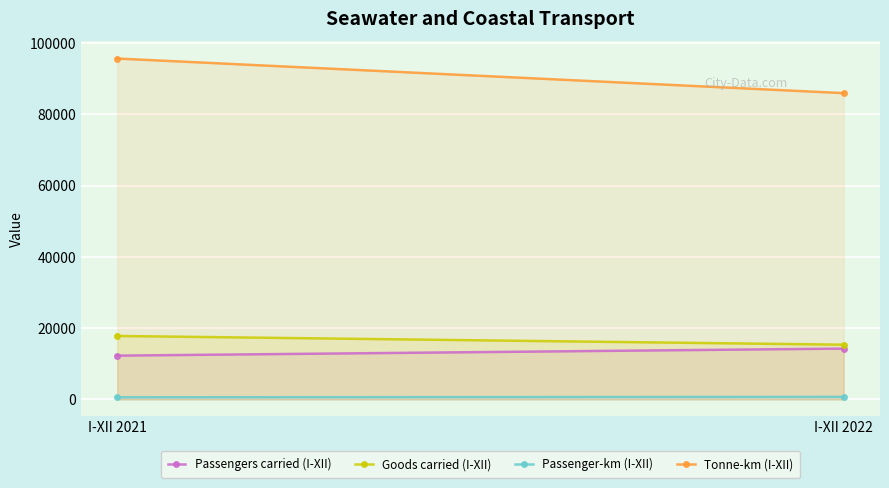

The Tonne-km (I-XII) series shows 95707 at I-XII 2021. True or false?

True